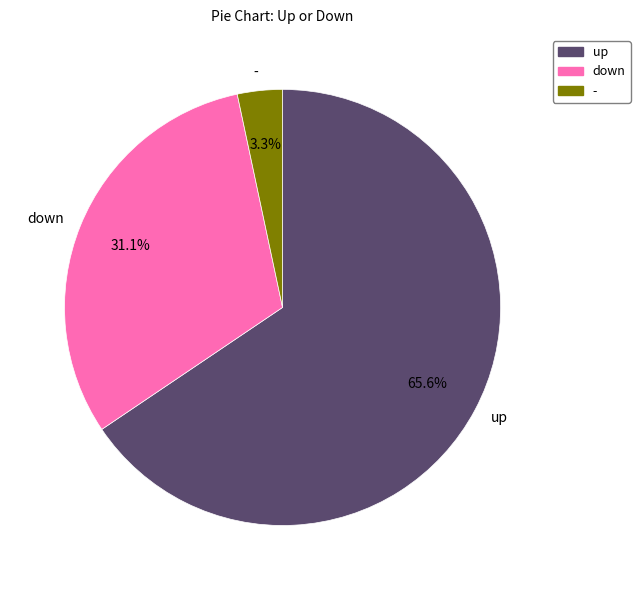

What is the ratio of the value at up to the value at down?

2.1